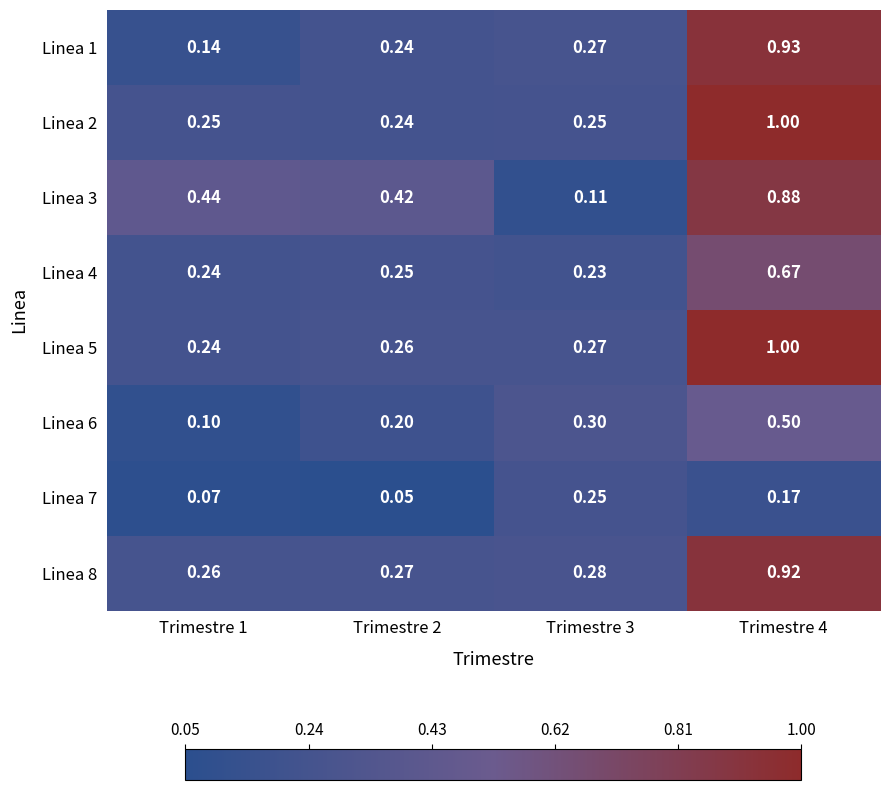

Which series has the largest range (max minus min)?

Linea 1